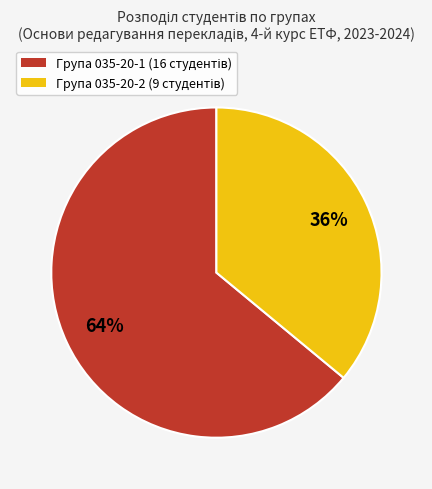

To the nearest percent, what is the difference between the largest and smallest slice percentages?

28%